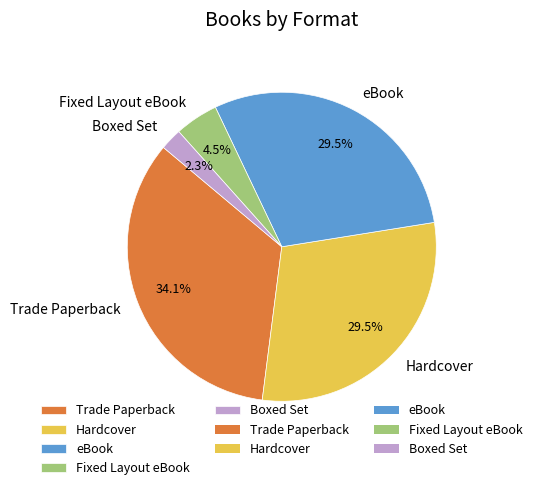

Combined, do Fixed Layout eBook and Trade Paperback account for over 50%?

No